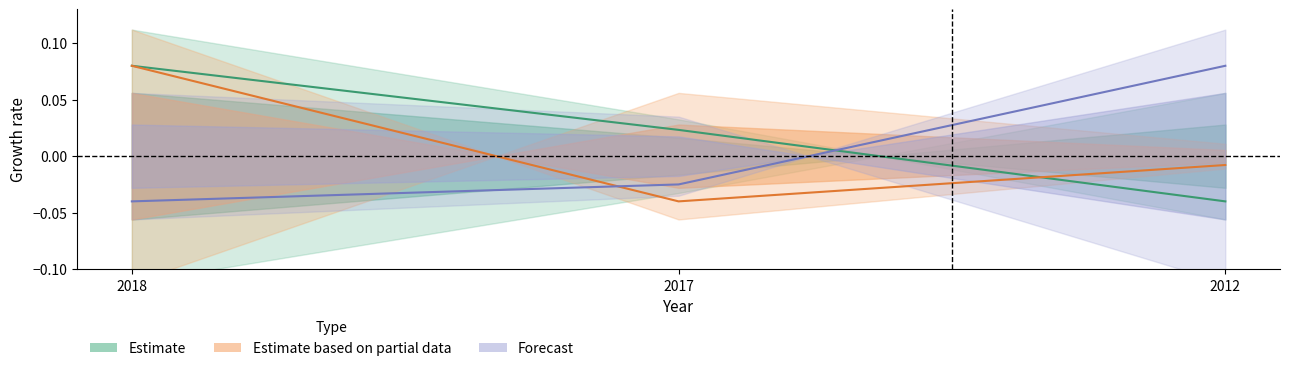

At how many categories does at least one series exceed 0?

3